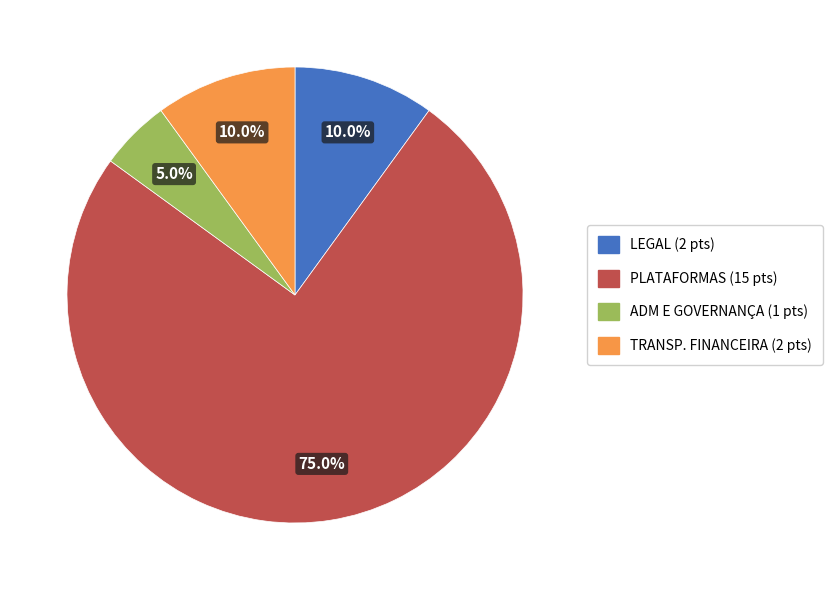

Does any single category account for the majority?

Yes